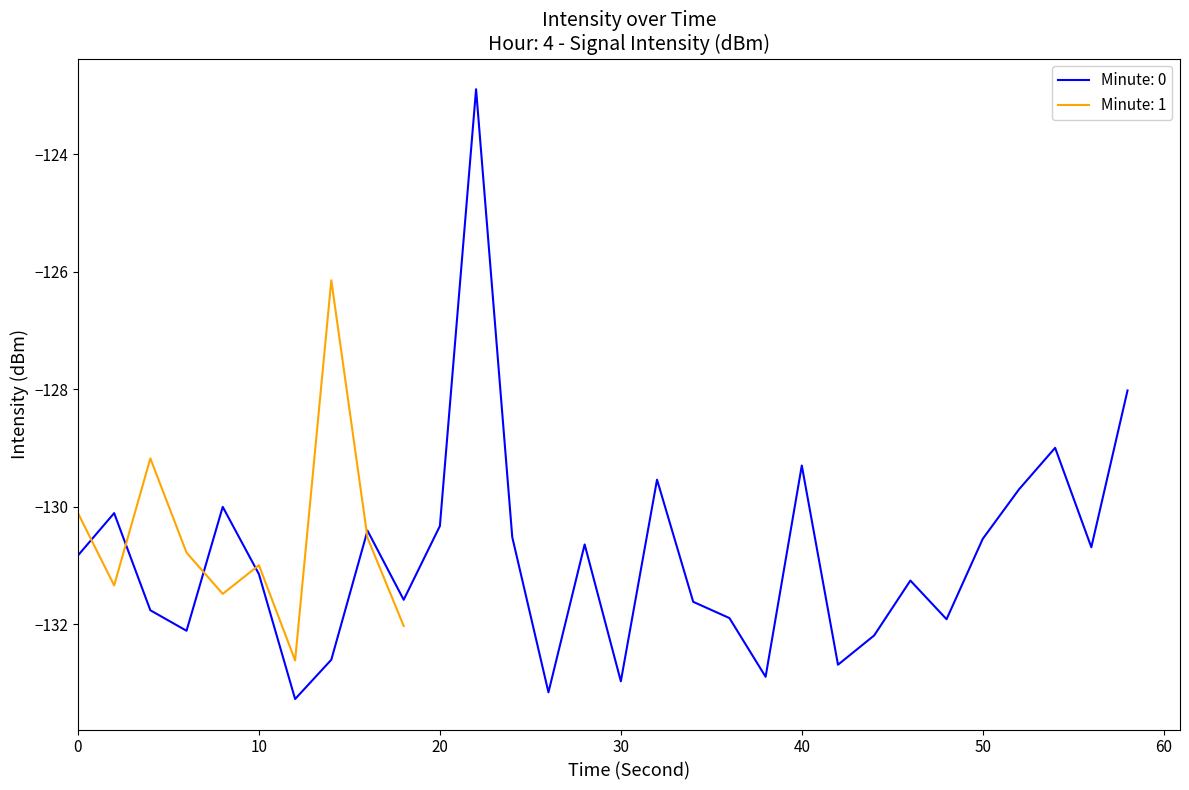

What is the maximum value for Minute: 0?

-122.9